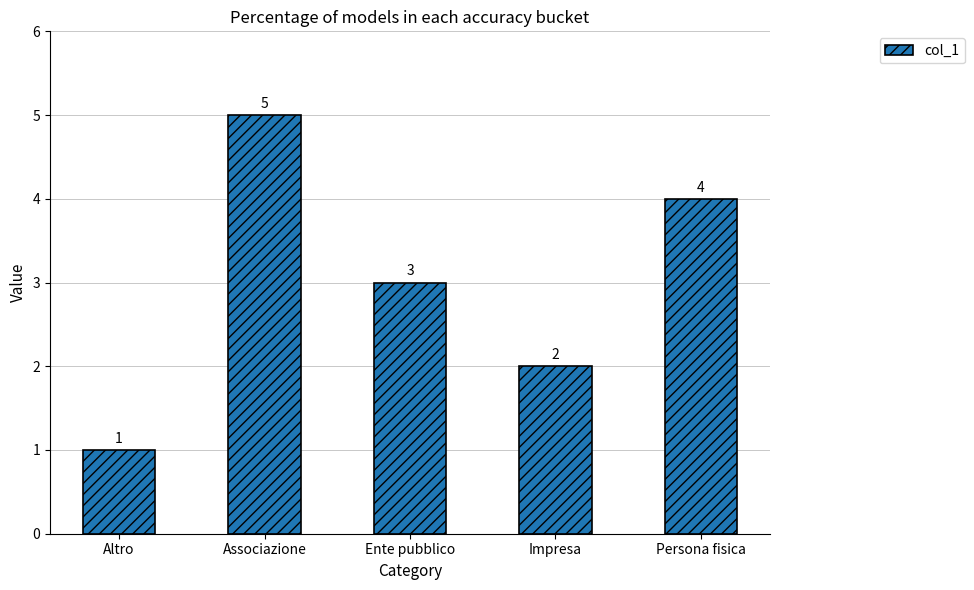

What is the sum of the values at Impresa and Associazione?

7